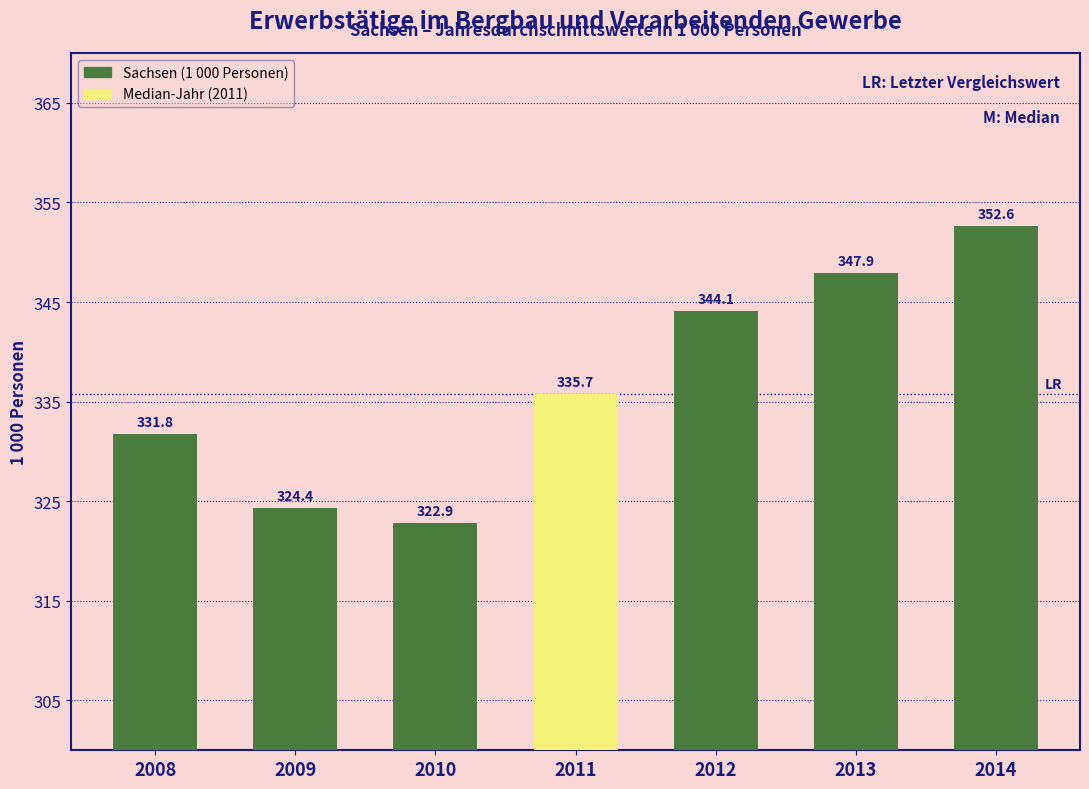

At which category does the chart reach its minimum across all series?

2010